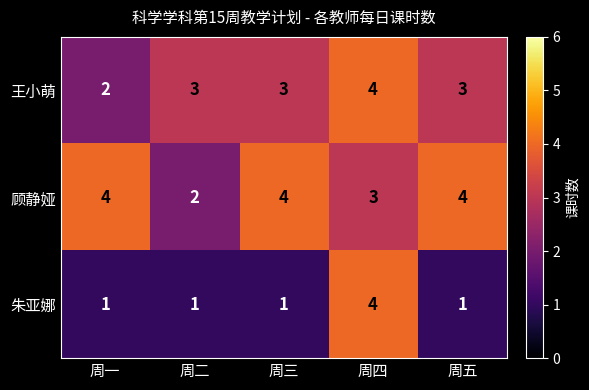

Which series has the largest range (max minus min)?

朱亚娜